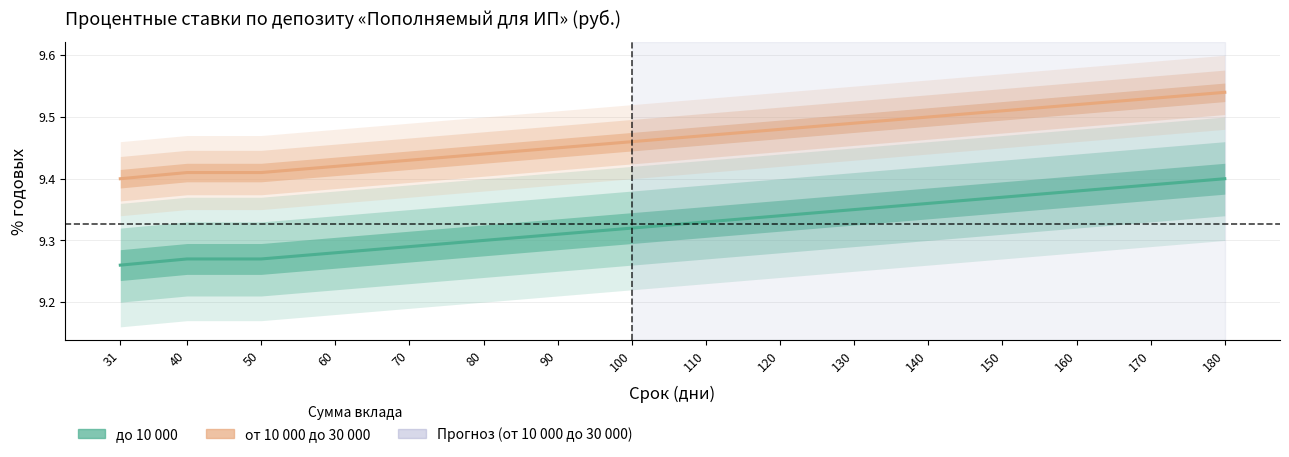

Does the chart have visible grid lines?

Yes